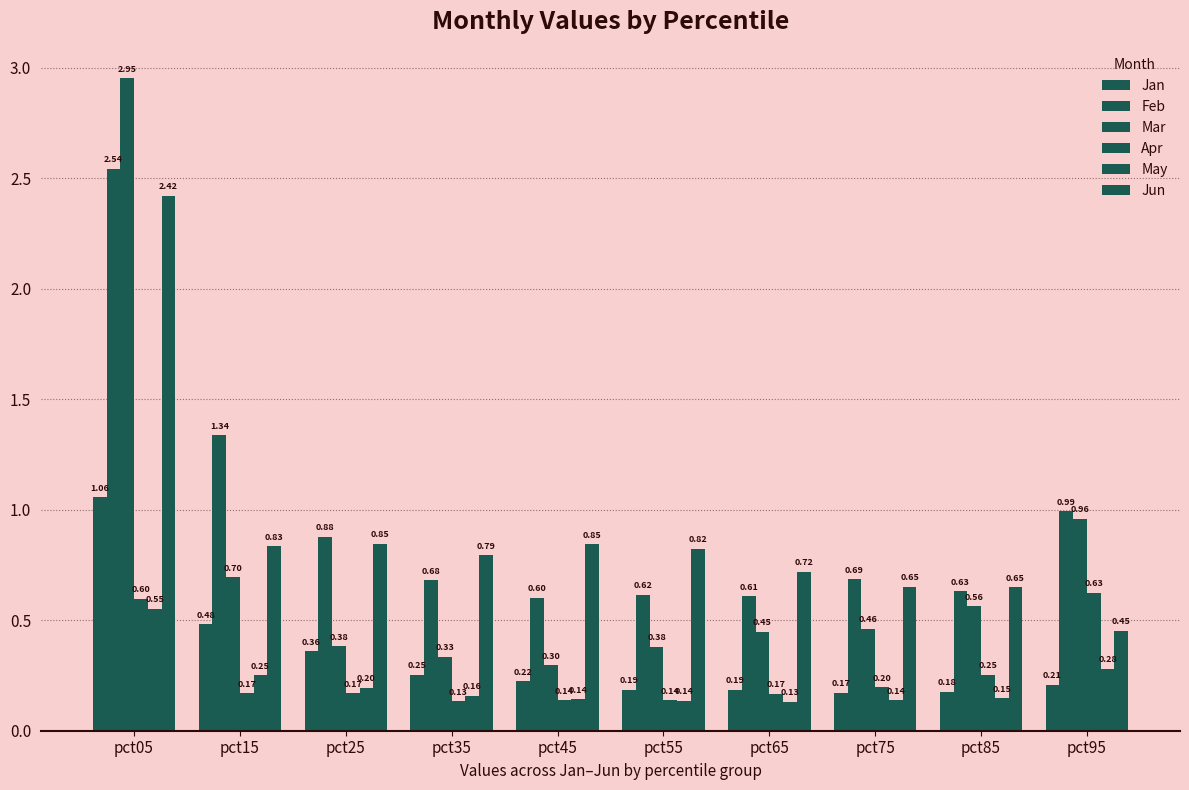

What is the average value of the Feb series?

1.0